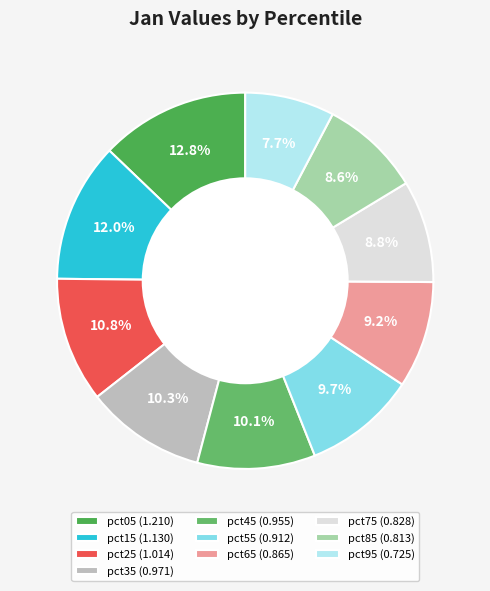

Count the number of slices in the pie.

10